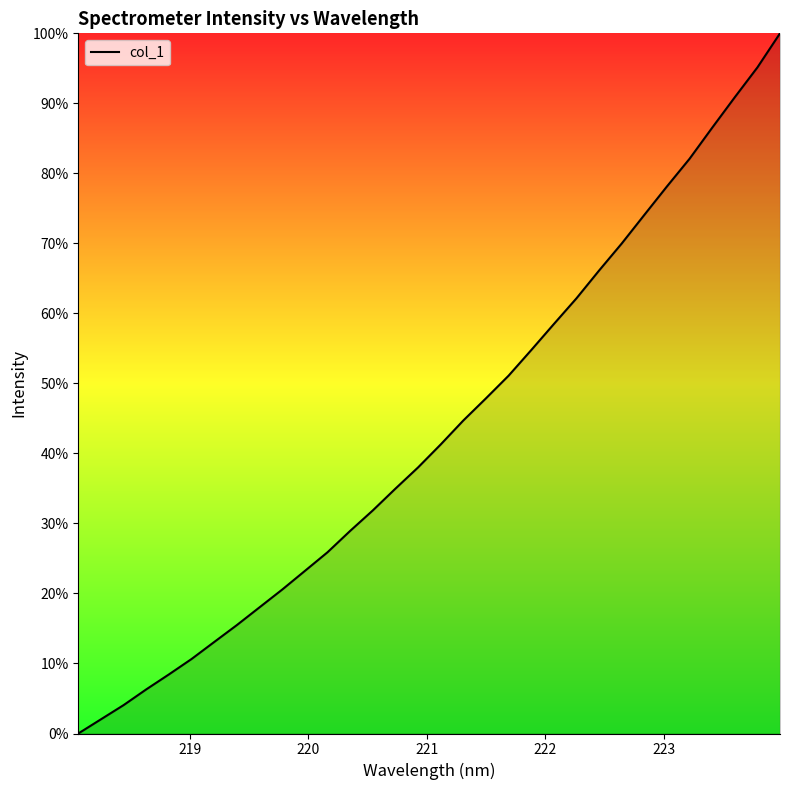

True or false: there are more than 2 points higher than both neighbors.

False